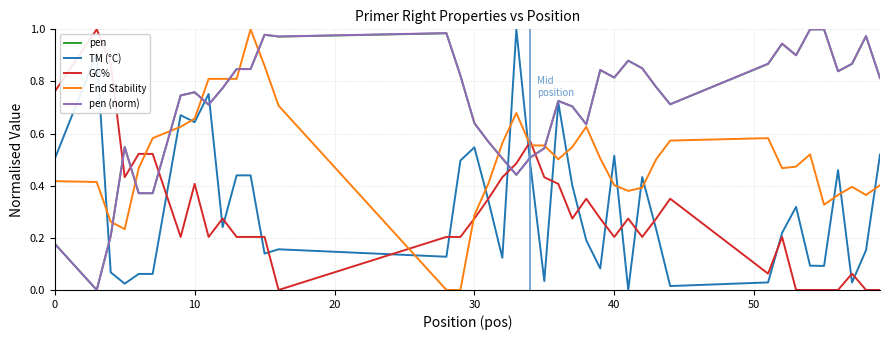

True or false: End Stability and TM (°C) cross at least once.

True